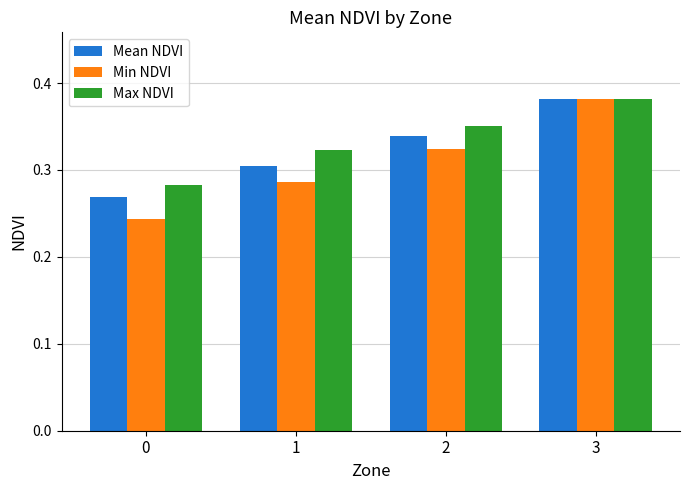

True or false: Mean NDVI has a value of 0.3 at 0.

True